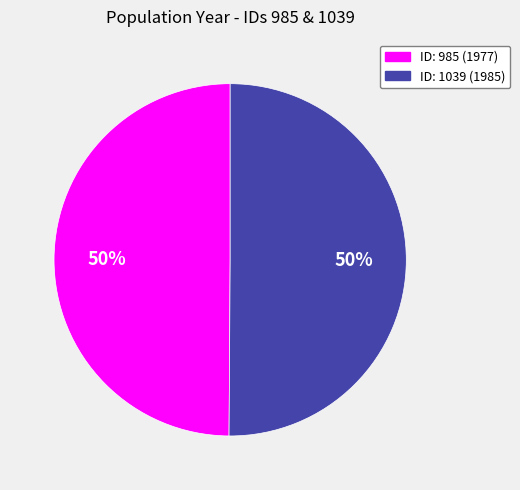

To the nearest percent, what is the average slice percentage?

50%